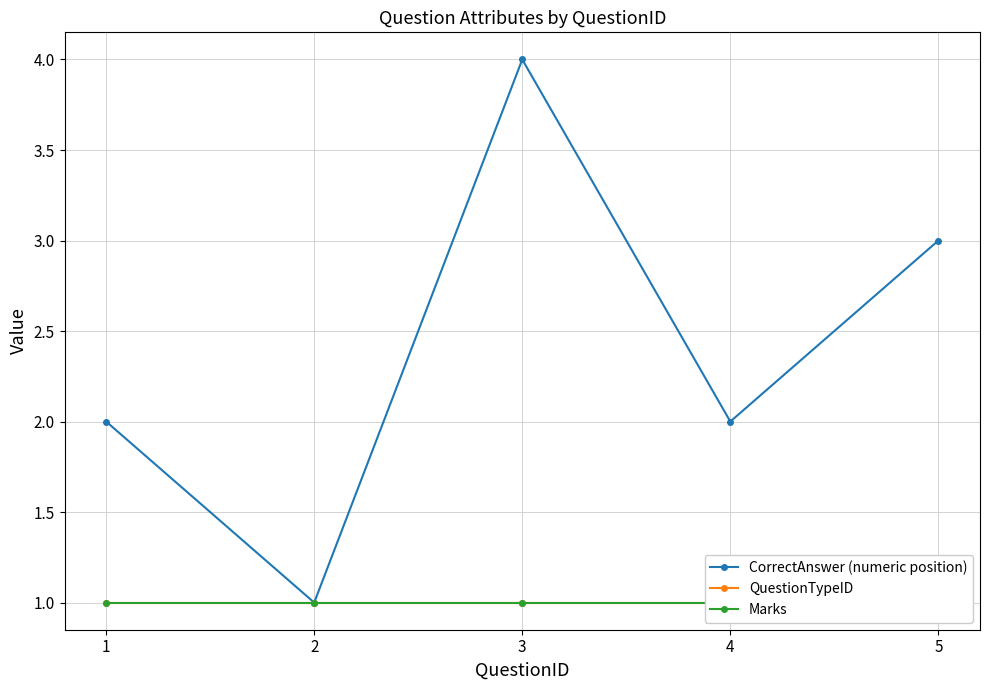

Where is the first local minimum for CorrectAnswer (numeric position)?

2